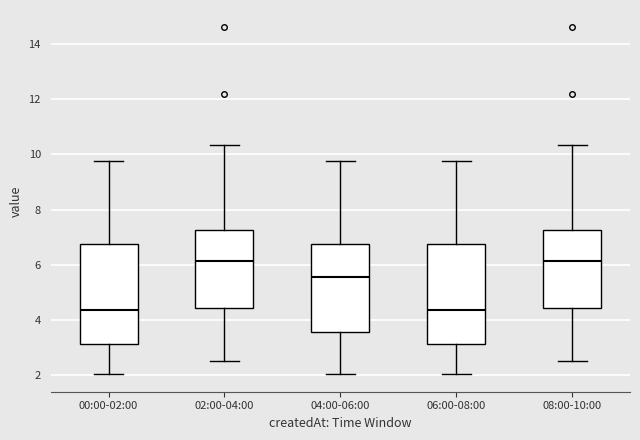

Reading left to right, transcribe this box plot: for each box, give where its median line is, the range the box spans, and where its two whiskers end, as read against the y-axis. The values are not printed on the chart, so give them approximately, as read against the axis.

00:00-02:00: median 4.4, box 3.2 to 6.8, whiskers 2.0 to 9.8
02:00-04:00: median 6.2, box 4.4 to 7.2, whiskers 2.6 to 10.4
04:00-06:00: median 5.6, box 3.6 to 6.8, whiskers 2.0 to 9.8
06:00-08:00: median 4.4, box 3.2 to 6.8, whiskers 2.0 to 9.8
08:00-10:00: median 6.2, box 4.4 to 7.2, whiskers 2.6 to 10.4